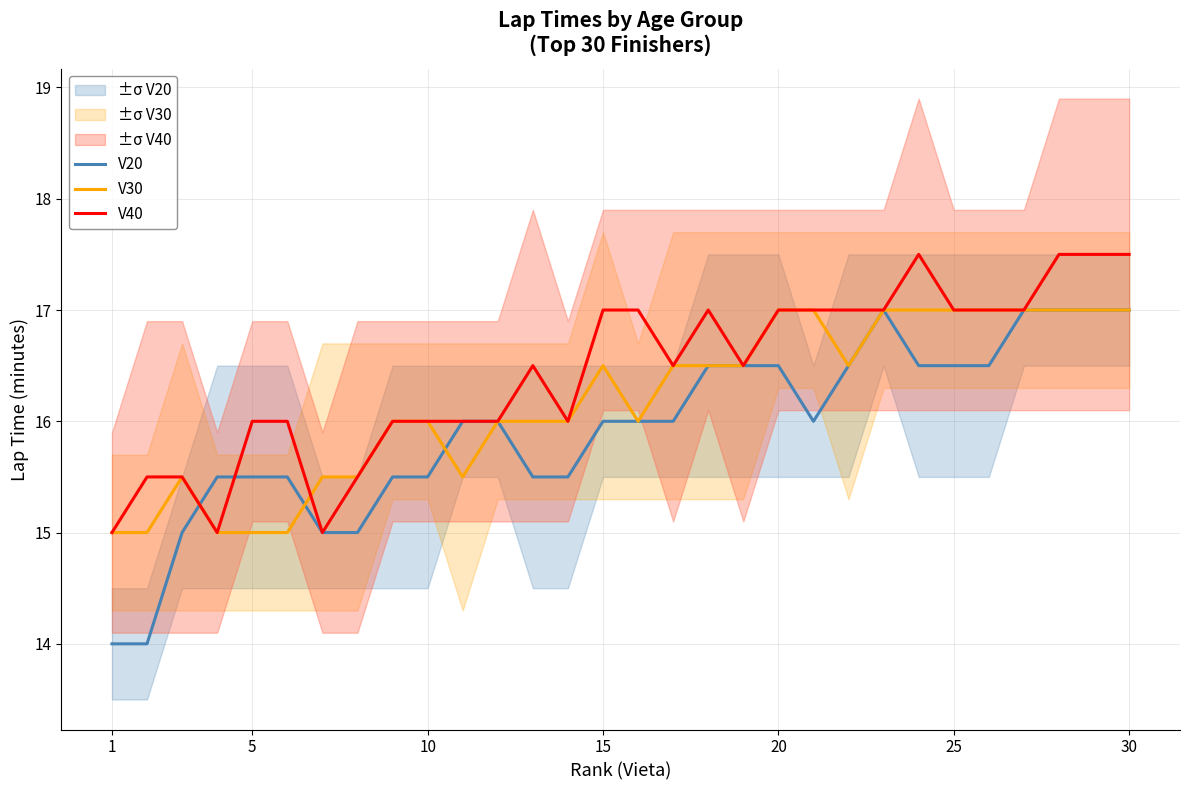

True or false: V20 has a value of 15.5 at 5.

True